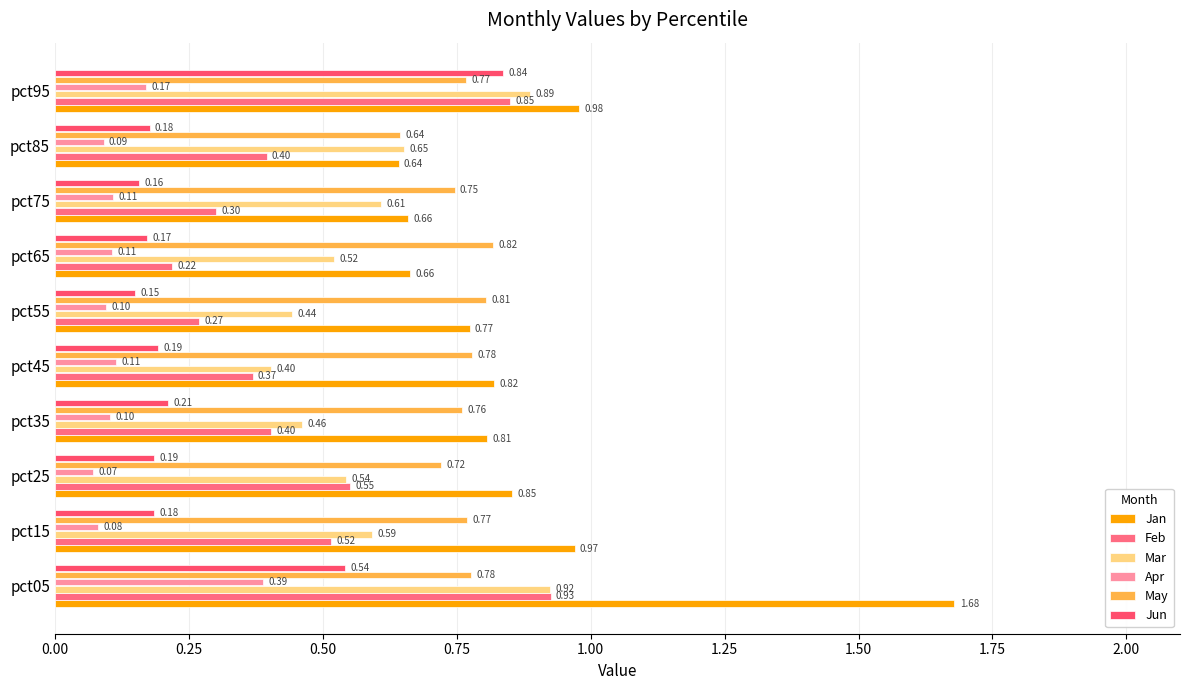

What is the average value of the Apr series?

0.1